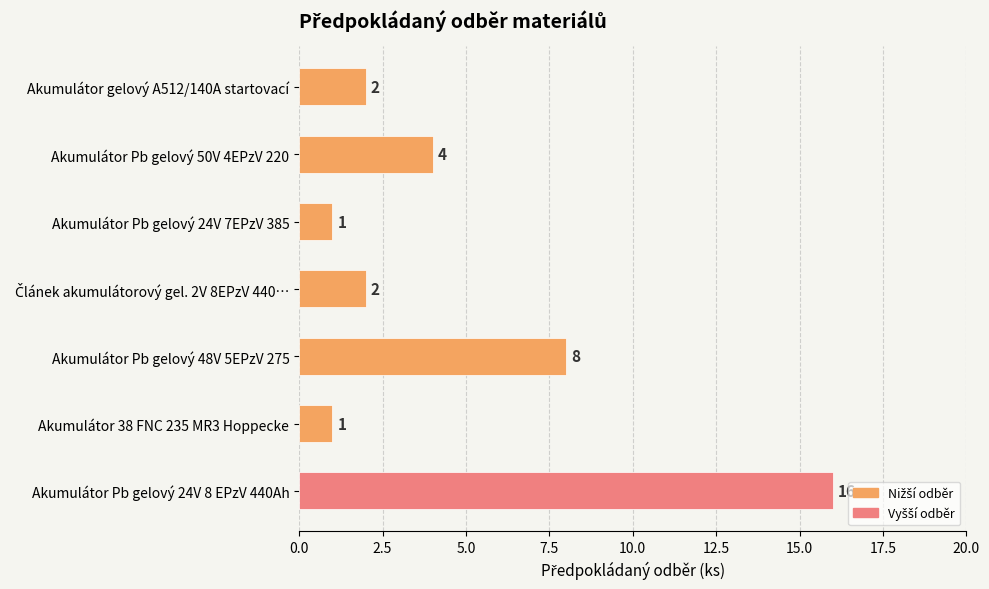

What is the average value?

5